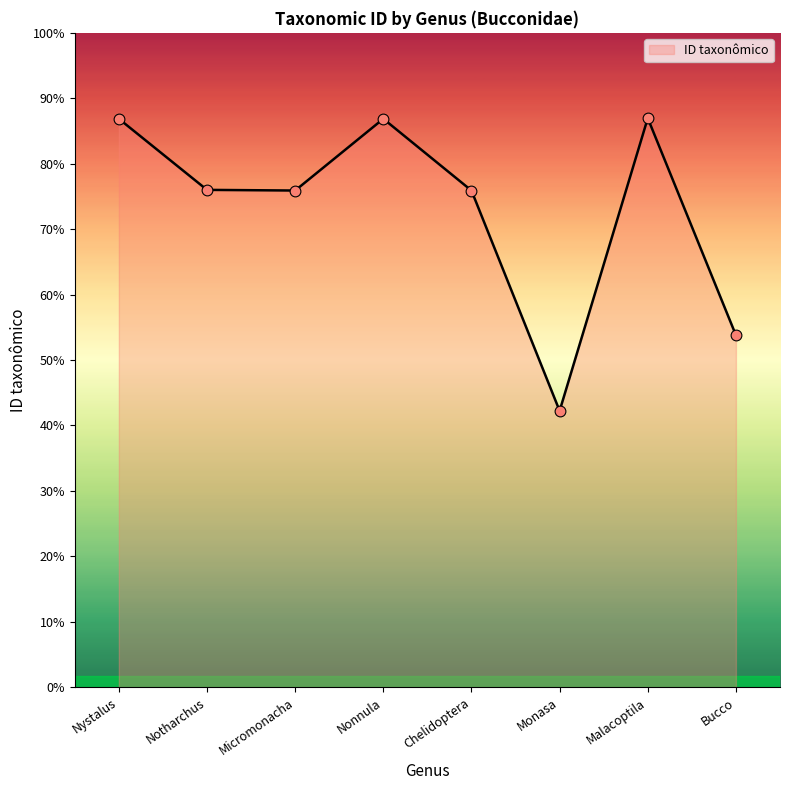

Which has a higher value, Chelidoptera or Malacoptila?

Malacoptila